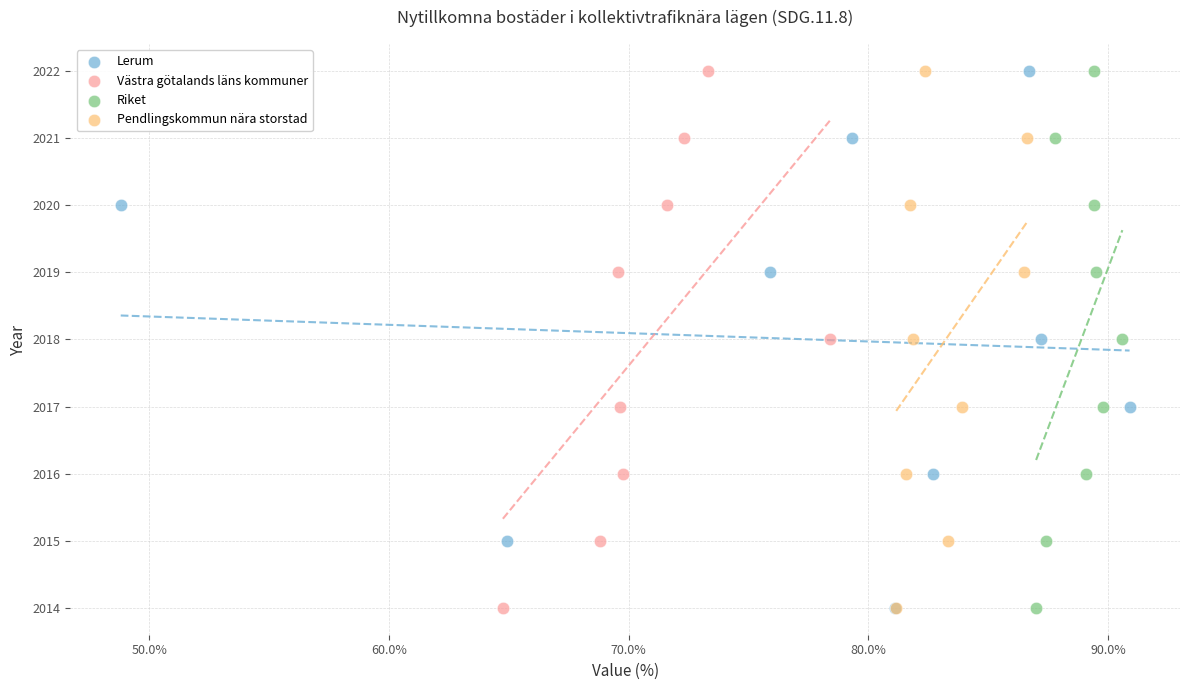

What are all the series names shown in the legend?

Lerum, Västra götalands läns kommuner, Riket, Pendlingskommun nära storstad